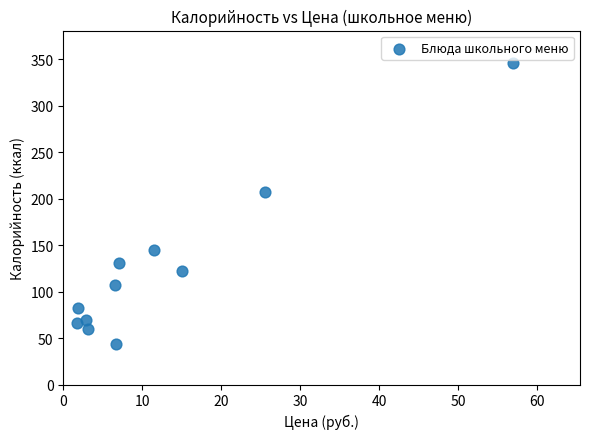

What Y value in the scatter plot is closest to 194?

207.0